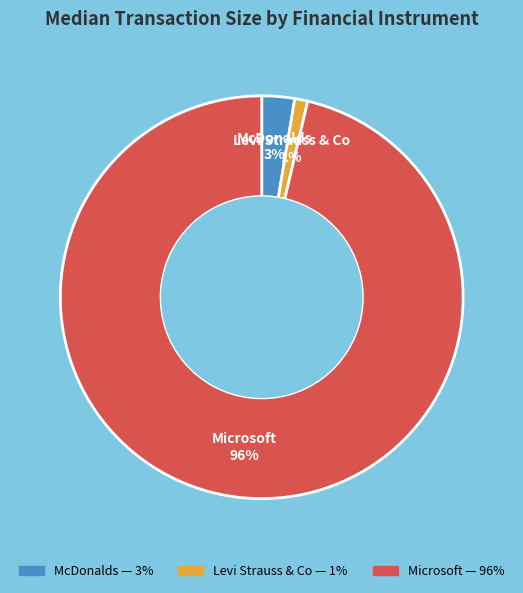

The Levi Strauss & Co slice represents 1% of the pie. True or false?

True